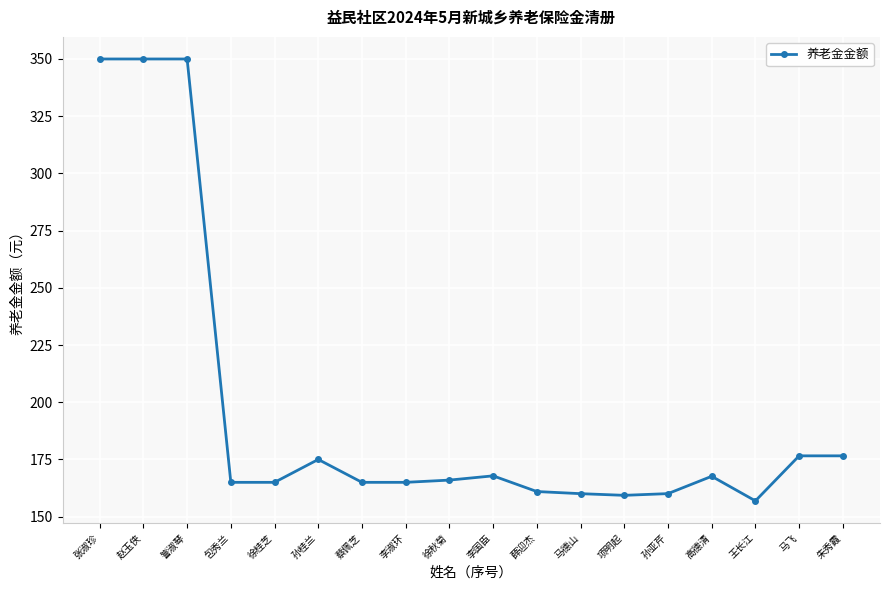

What is the average value?

196.5